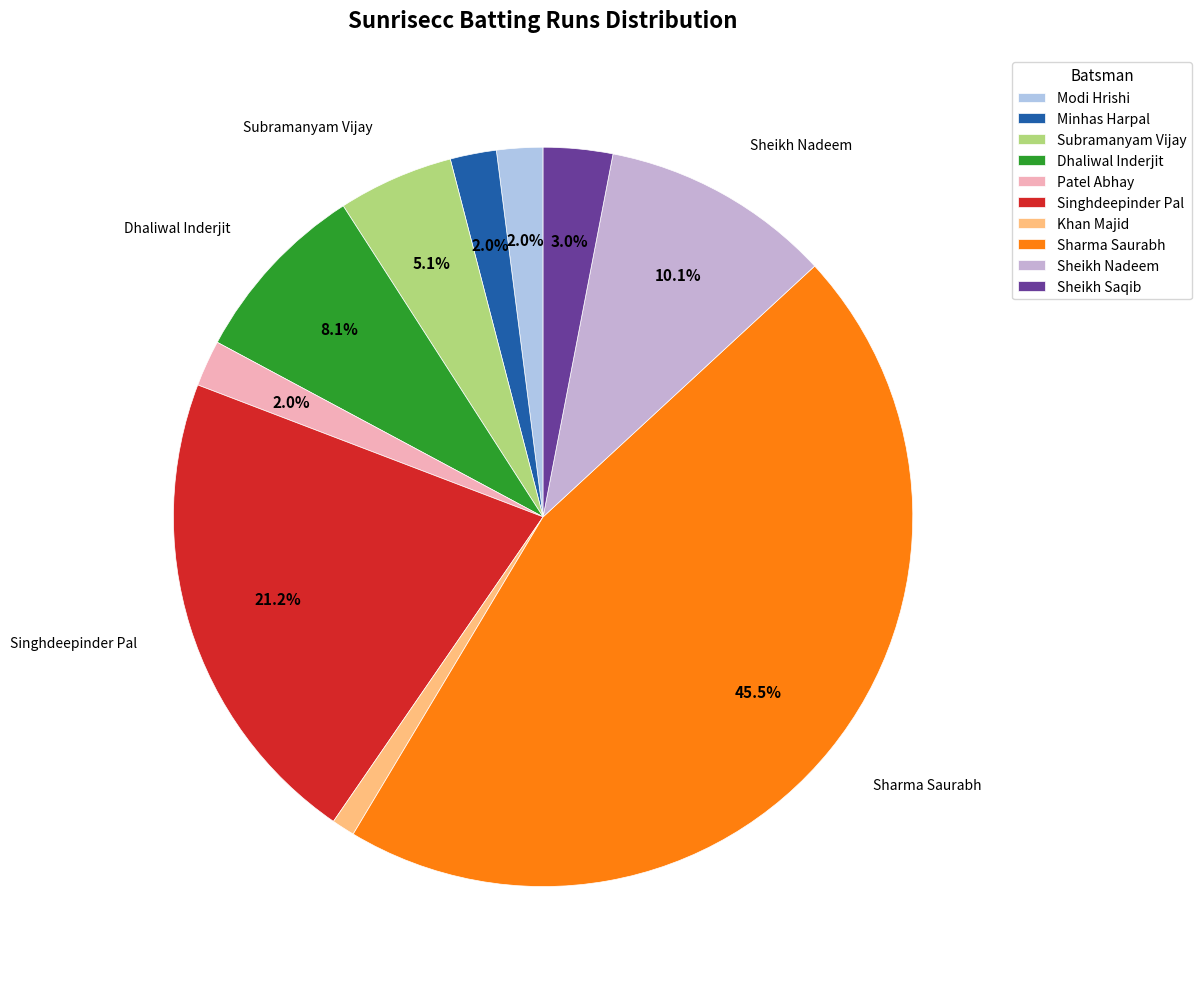

Which category has the biggest portion of the pie?

Sharma Saurabh